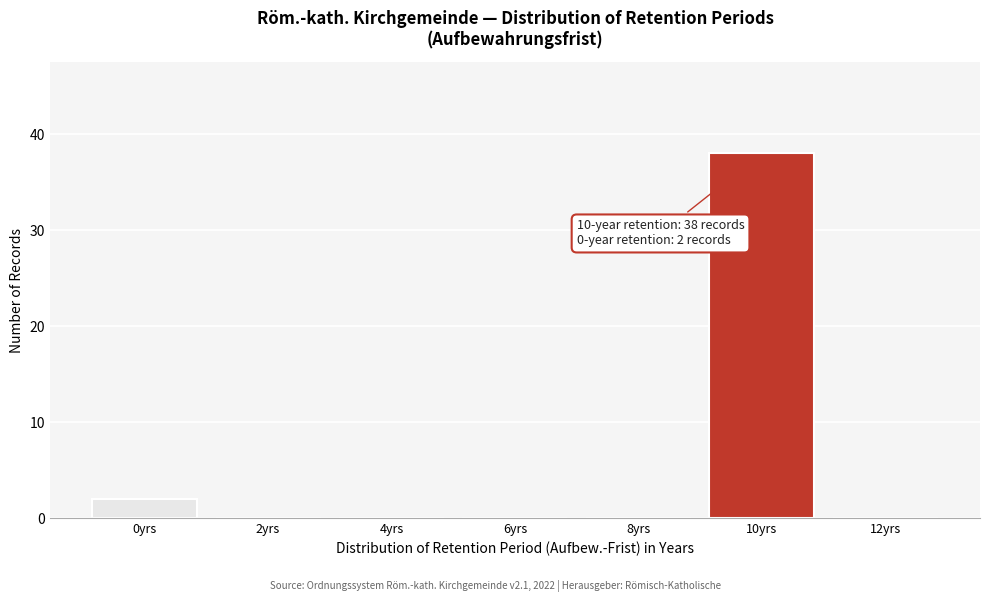

Which range on the x-axis has the tallest bar?

9 to 11